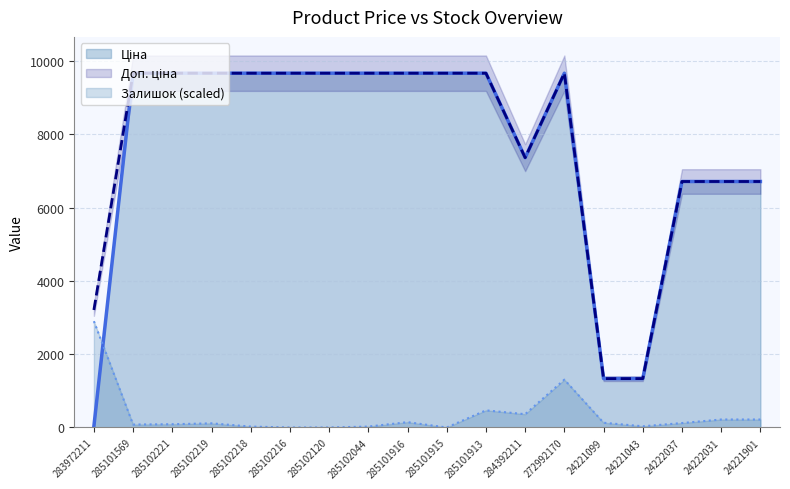

Read the Доп. ціна value at 284392211.

7360.2